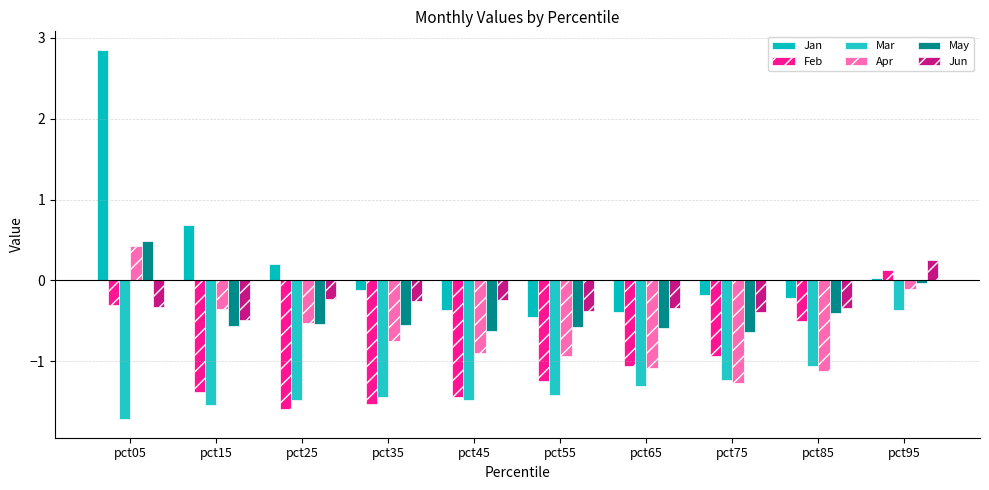

How many values in Jun are above zero?

1